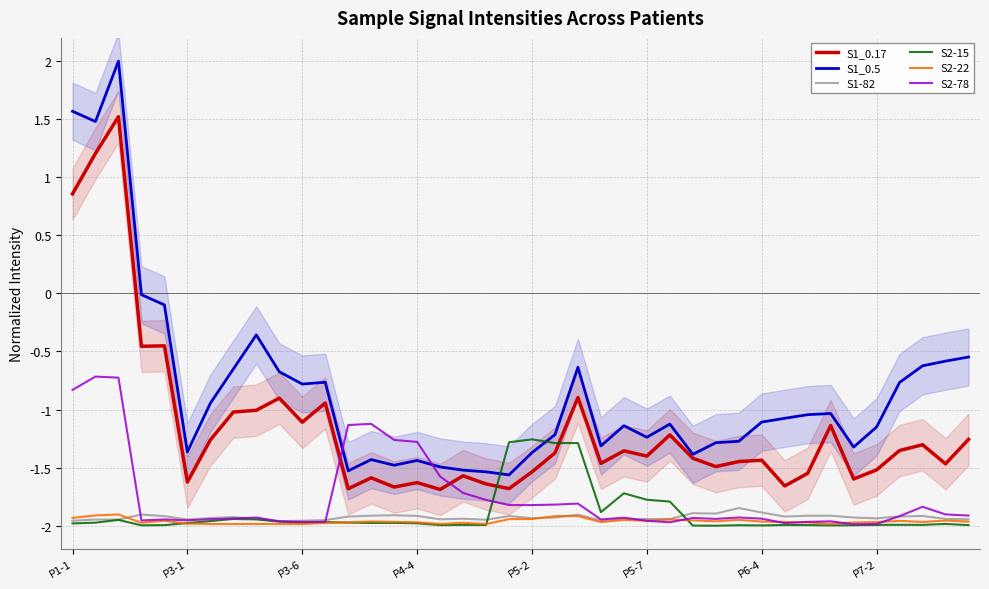

Is this an area chart (filled region under the line)?

No